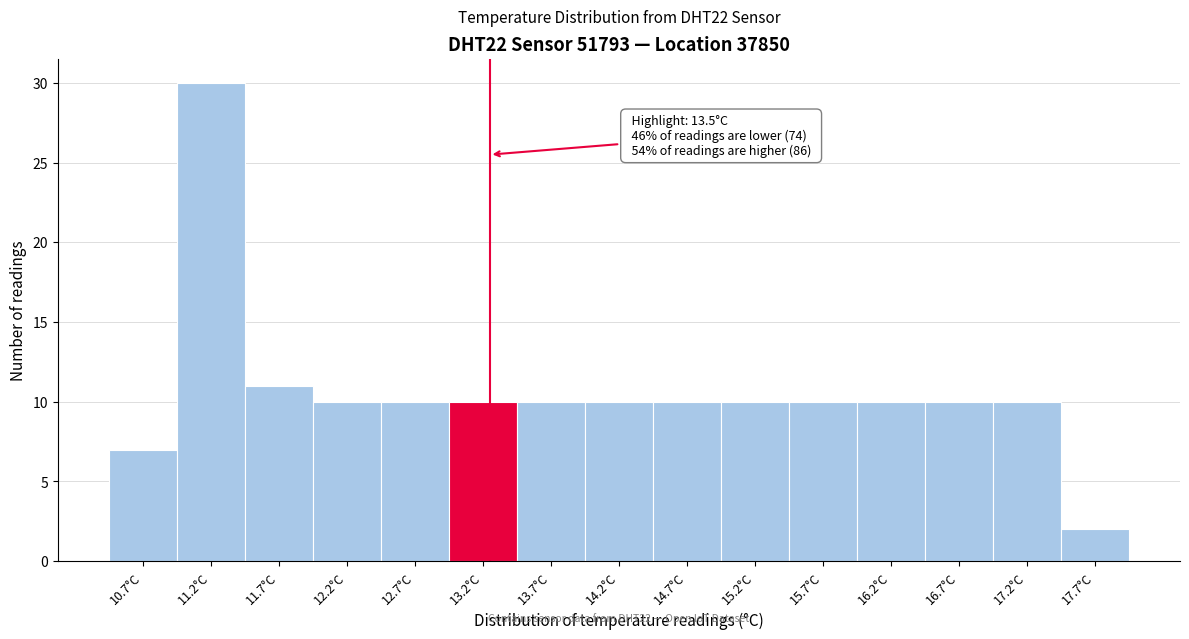

Reading left to right, extract all data points from this chart.

10.7°C=7	11.2°C=30	11.7°C=11	12.2°C=10	12.7°C=10	13.2°C=10	13.7°C=10	14.2°C=10	14.7°C=10	15.2°C=10	15.7°C=10	16.2°C=10	16.7°C=10	17.2°C=10	17.7°C=2